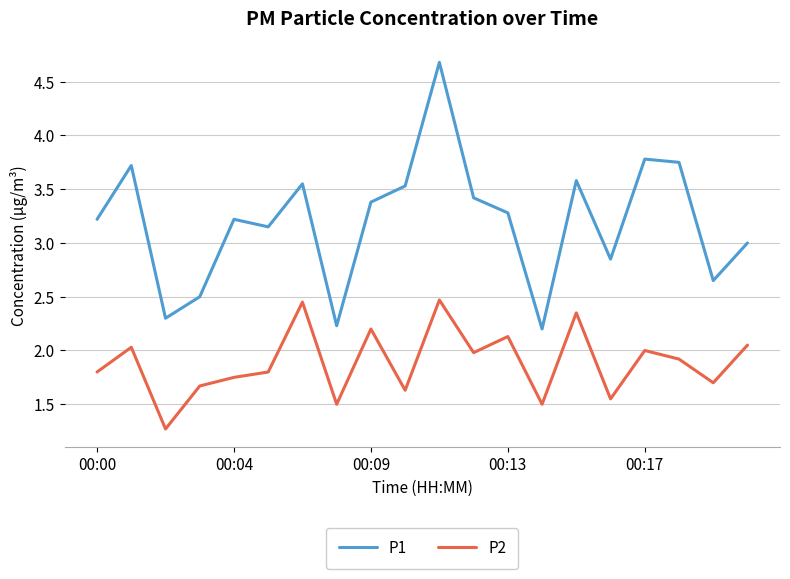

True or false: P2 and P1 intersect in this chart.

False